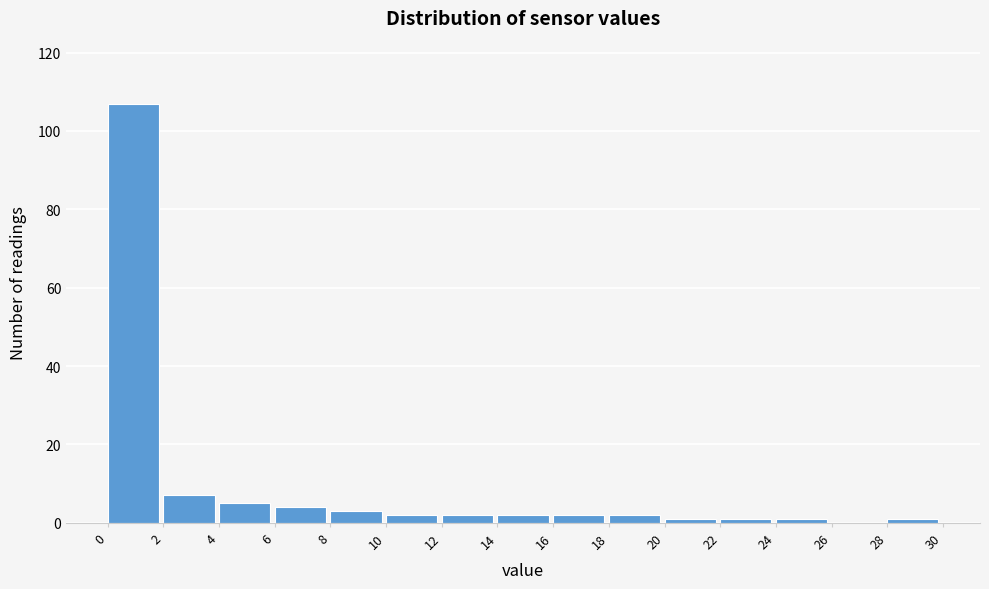

What is the height of the bar covering 2 to 4 on the x-axis? The values are not printed on the chart, so give them approximately, as read against the axis.

8